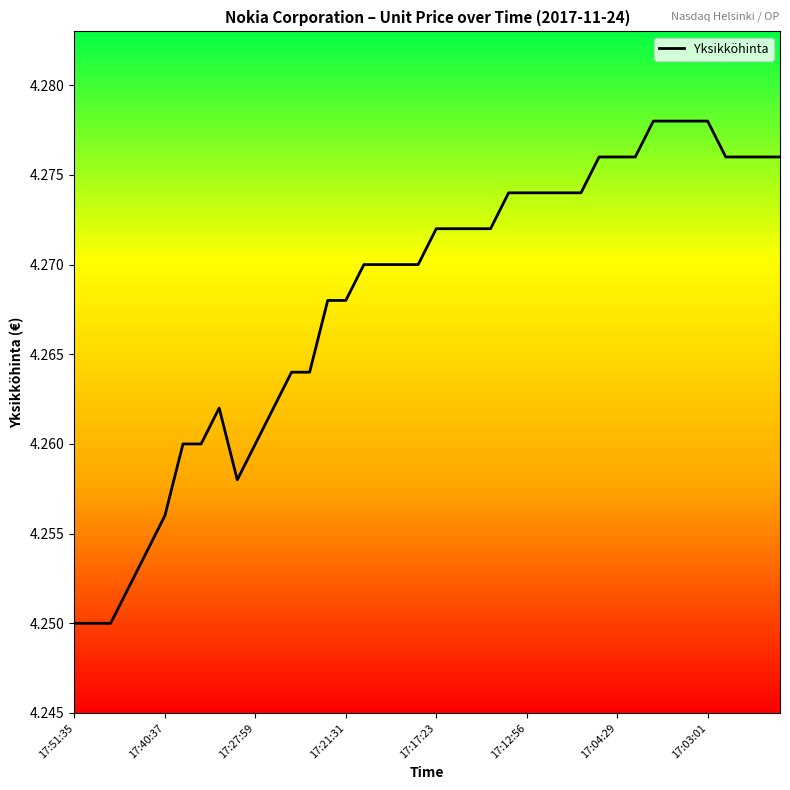

What is the minimum value shown in the chart?

4.2